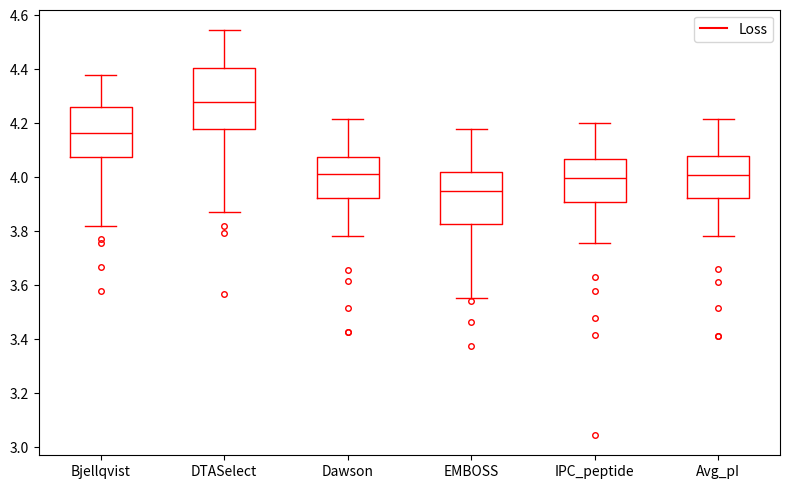

Comparing the boxes themselves (not the whiskers), which one is the tallest?

DTASelect